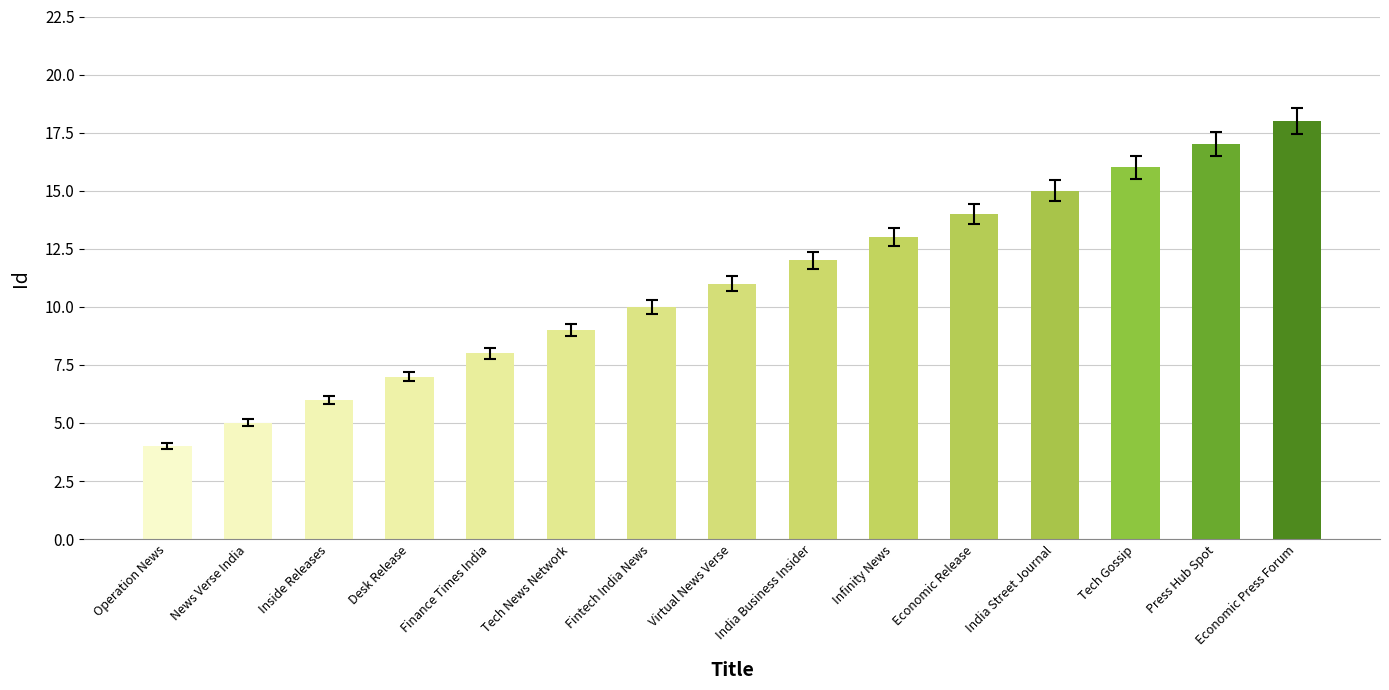

What is the label of the 10th bar from the left?

Infinity News